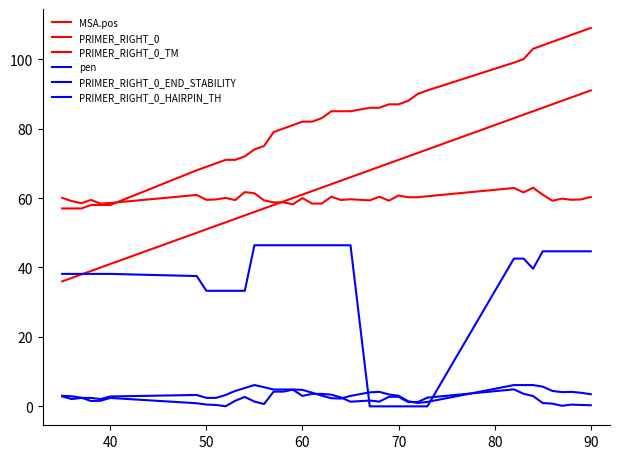

Reading left to right, what are all the values shown in this chart?

MSA.pos: 36.0	37.0	38.0	39.0	40.0	41.0	50.0	51.0	52.0	53.0	54.0	55.0	56.0	57.0	58.0	59.0	60.0	61.0	62.0	63.0	64.0	65.0	66.0	68.0	69.0	70.0	71.0	72.0	73.0	74.0	83.0	84.0	85.0	86.0	87.0	88.0	89.0	90.0	91.0
PRIMER_RIGHT_0: 57.0	57.0	57.0	58.0	58.0	58.0	68.0	69.0	70.0	71.0	71.0	72.0	74.0	75.0	79.0	80.0	81.0	82.0	82.0	83.0	85.0	85.0	85.0	86.0	86.0	87.0	87.0	88.0	90.0	91.0	99.0	100.0	103.0	104.0	105.0	106.0	107.0	108.0	109.0
PRIMER_RIGHT_0_TM: 60.1	59.1	58.5	59.5	58.4	58.6	60.9	59.5	59.6	60.0	59.4	61.7	61.4	59.3	58.8	58.8	58.2	60.0	58.4	58.4	60.4	59.4	59.7	59.3	60.4	59.3	60.7	60.2	60.2	60.5	62.9	61.6	63.0	60.9	59.2	59.8	59.5	59.6	60.3
pen: 3.1	2.9	2.5	1.5	1.6	2.4	0.9	0.5	0.4	0.0	1.6	2.7	1.4	0.7	4.2	4.2	4.8	3.0	3.6	3.6	3.4	2.6	1.3	1.7	1.4	2.7	2.7	1.2	1.2	2.5	4.9	3.6	3.0	0.9	0.8	0.2	0.5	0.4	0.3
PRIMER_RIGHT_0_END_STABILITY: 2.9	2.1	2.4	2.4	2.1	2.9	3.3	2.4	2.4	3.3	4.4	5.3	6.1	5.5	4.8	4.8	4.8	4.8	3.9	3.1	2.3	2.2	3.0	4.0	4.2	3.4	3.1	1.5	1.0	1.3	6.1	6.1	6.1	5.7	4.4	4.1	4.2	3.9	3.5
PRIMER_RIGHT_0_HAIRPIN_TH: 38.1	38.1	38.1	38.1	38.1	38.1	37.5	33.3	33.3	33.3	33.3	33.3	46.4	46.4	46.4	46.4	46.4	46.4	46.4	46.4	46.4	46.4	46.4	0.0	0.0	0.0	0.0	0.0	0.0	0.0	42.6	42.6	39.6	44.7	44.7	44.7	44.7	44.7	44.7